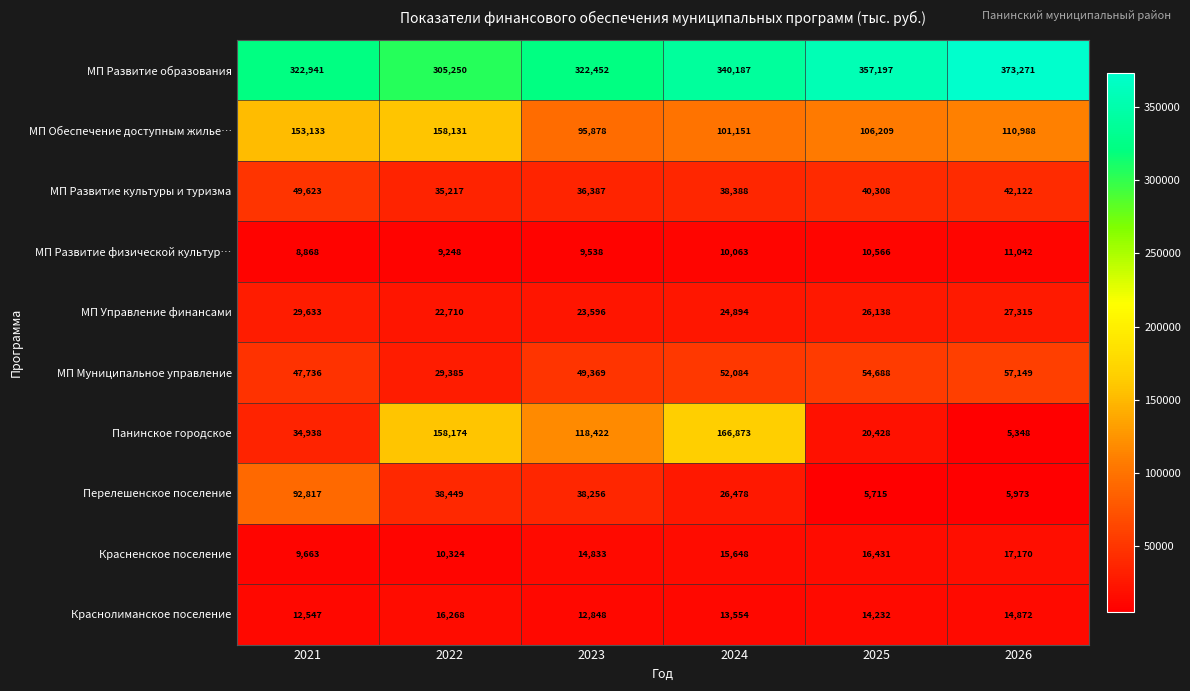

At 2022, list the series in order from smallest to largest.

МП Развитие физической культур…, Красненское поселение, Краснолиманское поселение, МП Управление финансами, МП Муниципальное управление, МП Развитие культуры и туризма, Перелешенское поселение, МП Обеспечение доступным жилье…, Панинское городское, МП Развитие образования